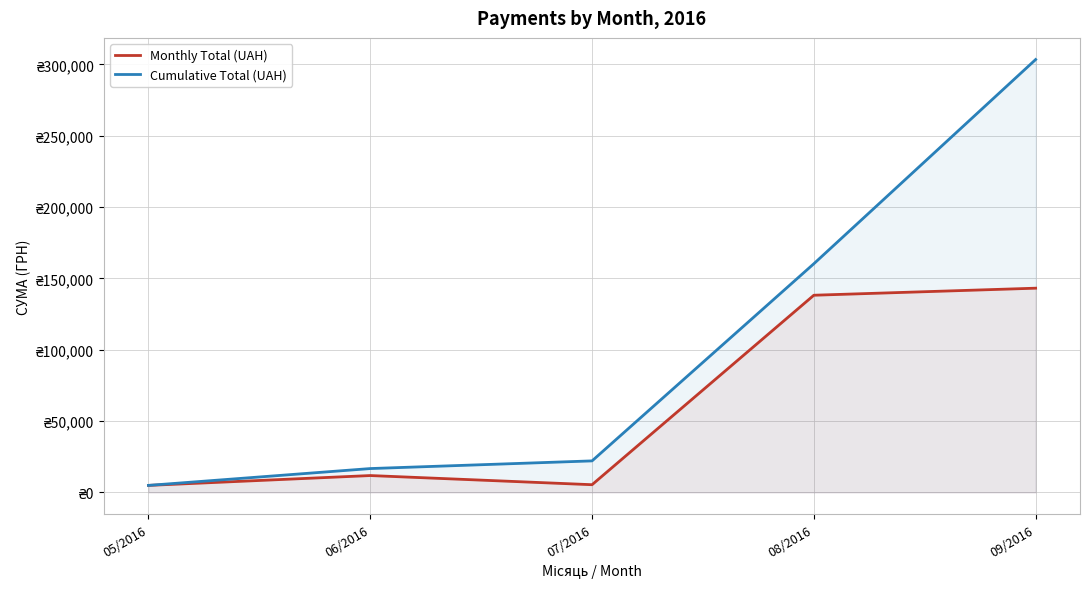

What is the difference between the maximum and minimum values in the Cumulative Total (UAH) series?

298481.3